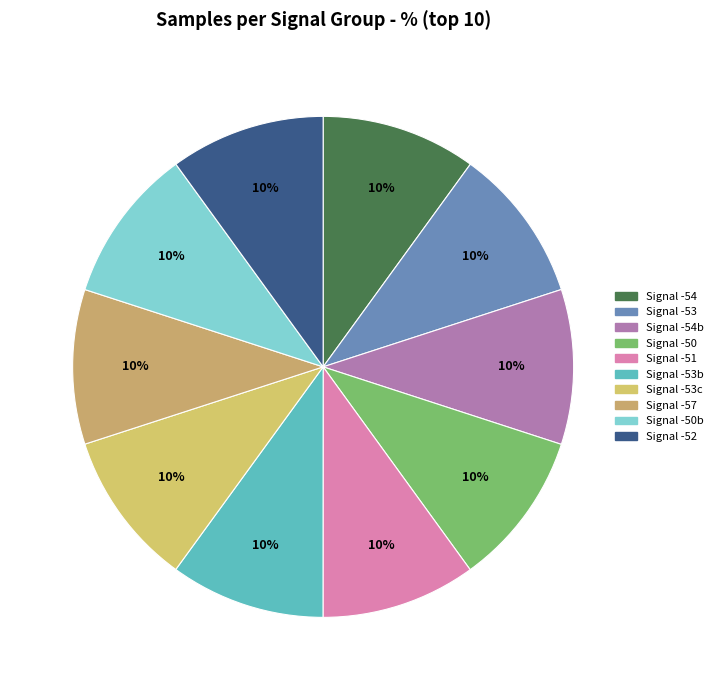

How many segments does this pie chart have?

10